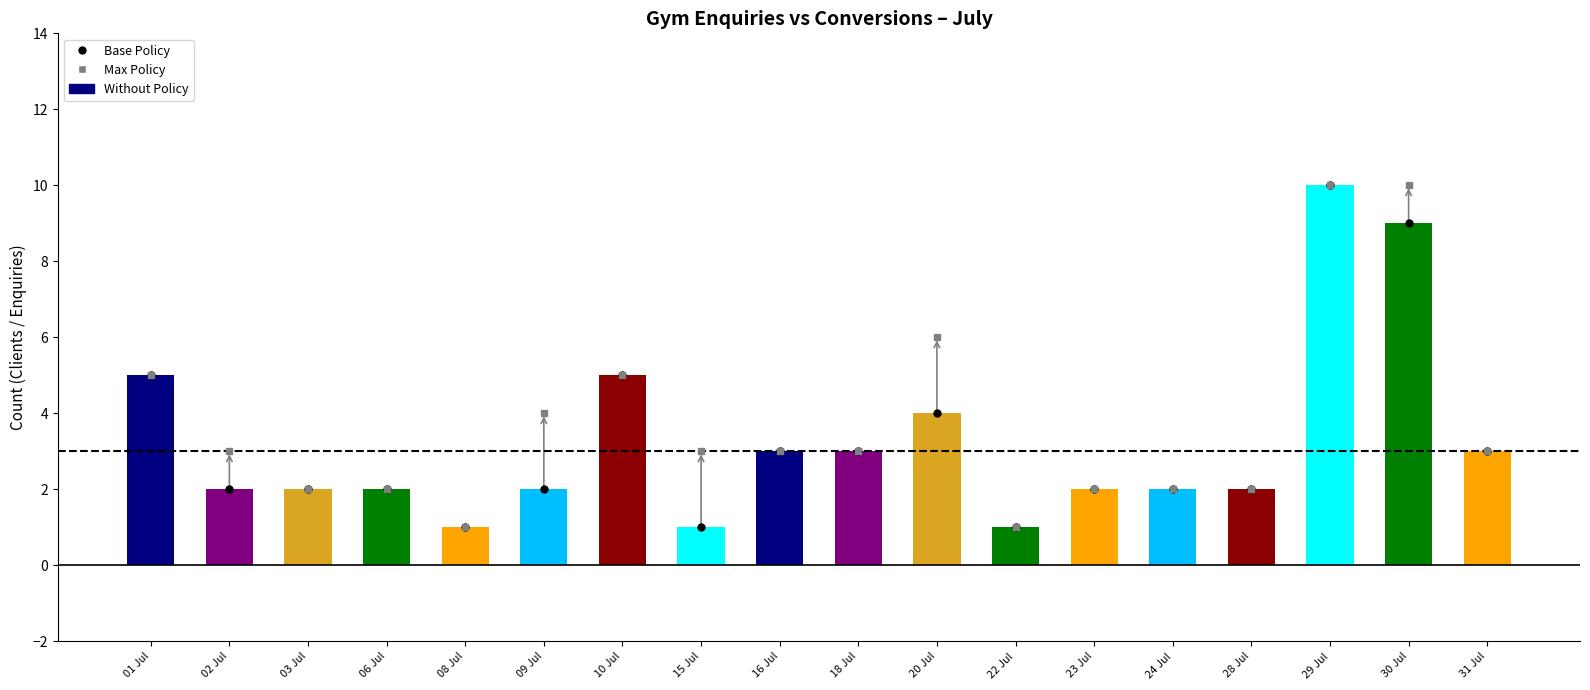

Does the chart contain any negative values?

No